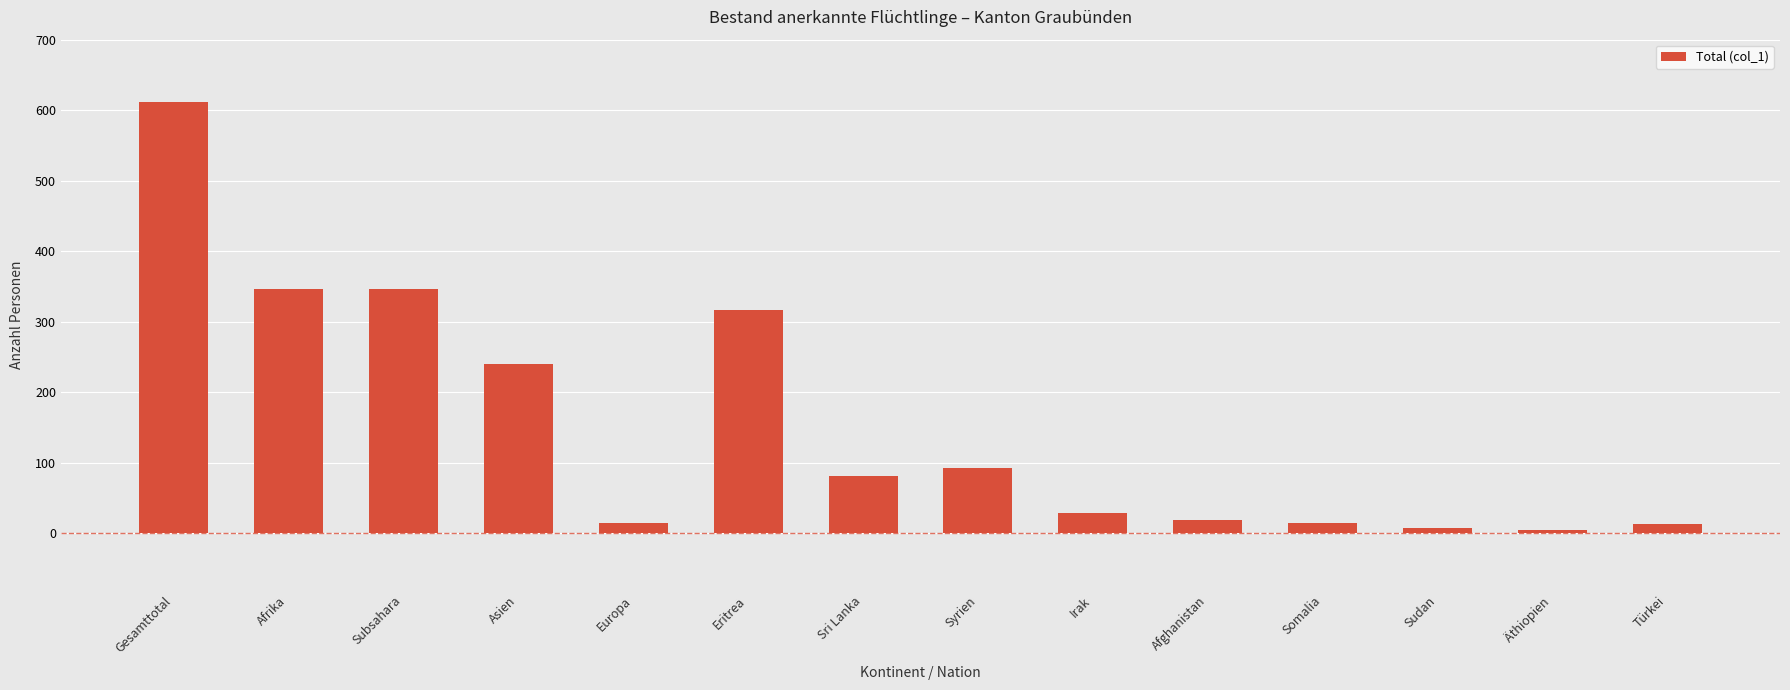

What value does the data have at Eritrea?

317